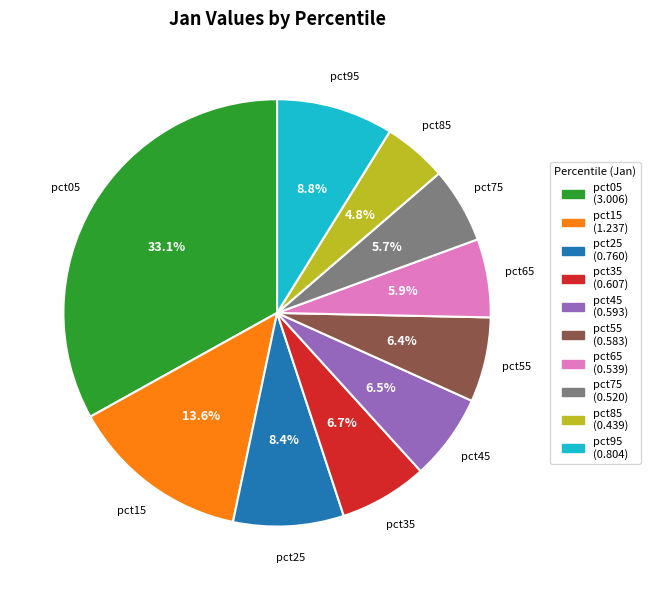

Is there any slice that represents more than half of the pie?

No